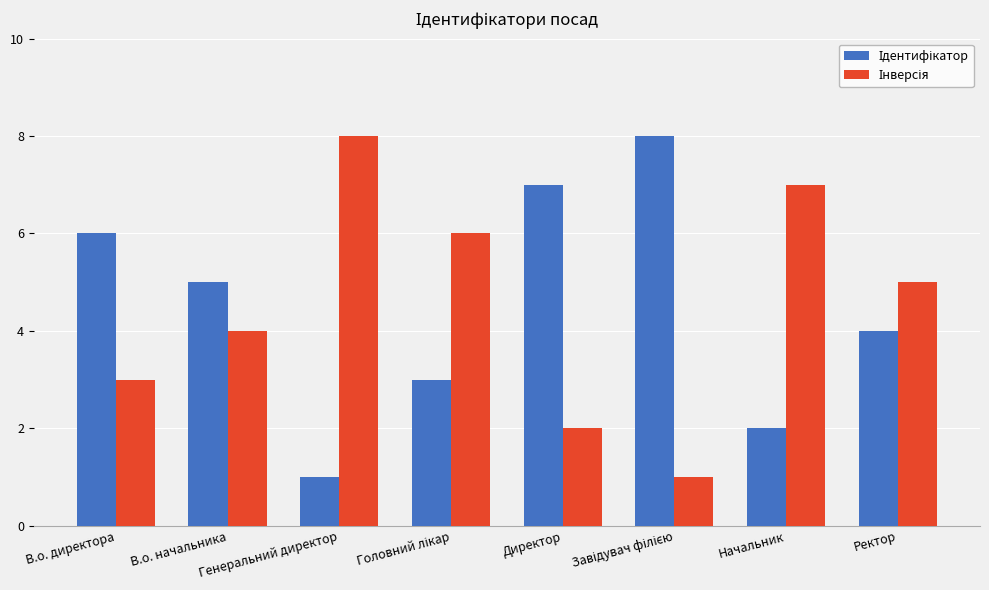

What is the greatest value displayed?

8